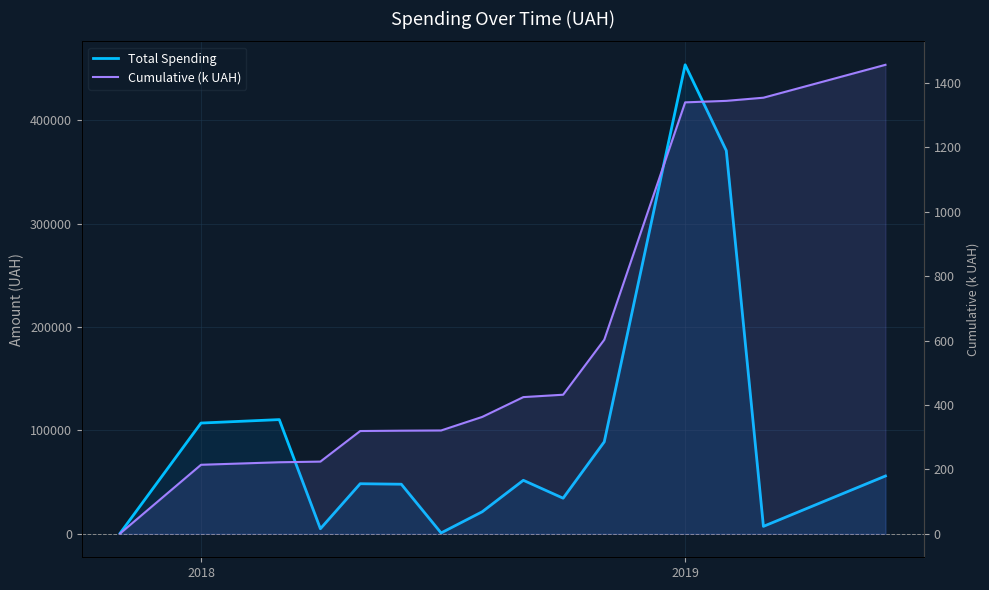

What is the highest value of the Total Spending series?

453780.6